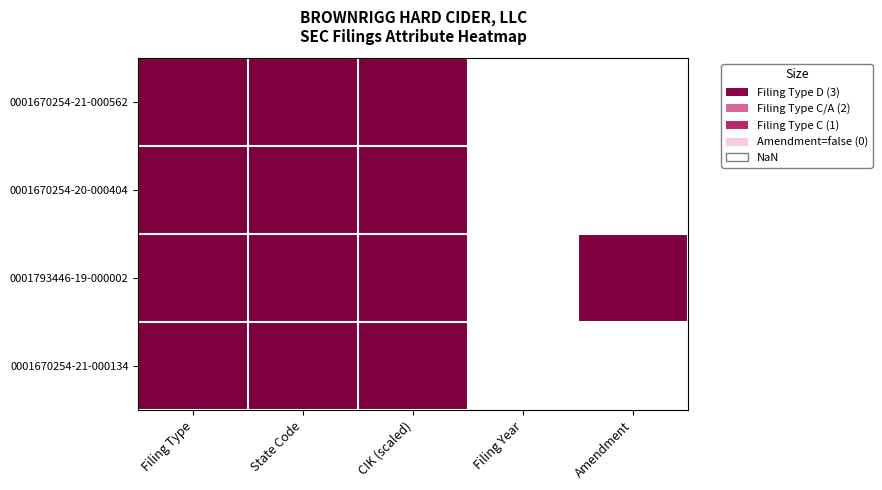

What is the maximum value shown in the chart?

2021.0